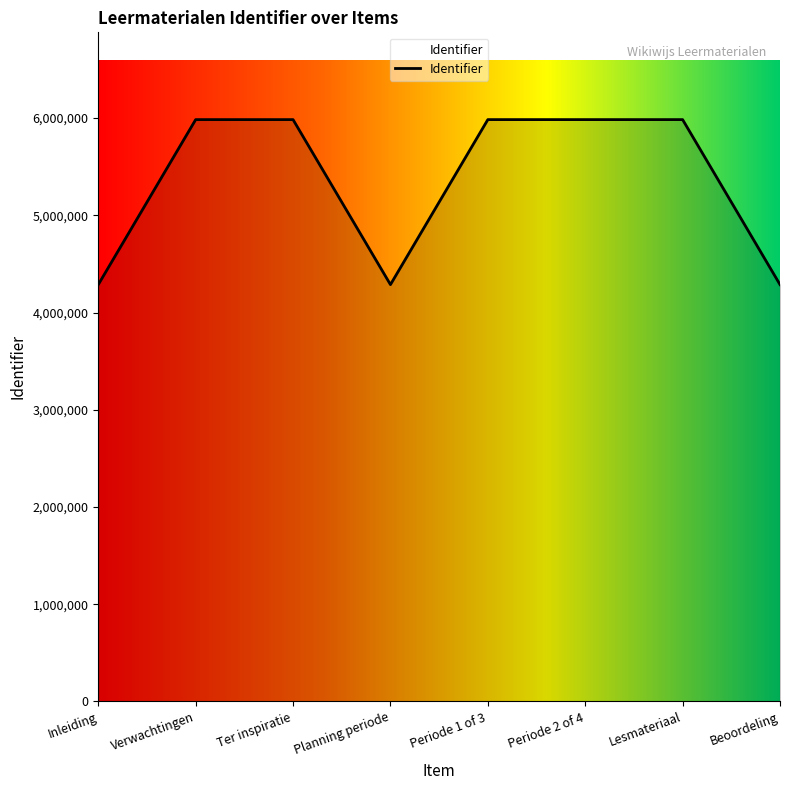

Which has a higher value, Periode 2 of 4 or Beoordeling?

Periode 2 of 4